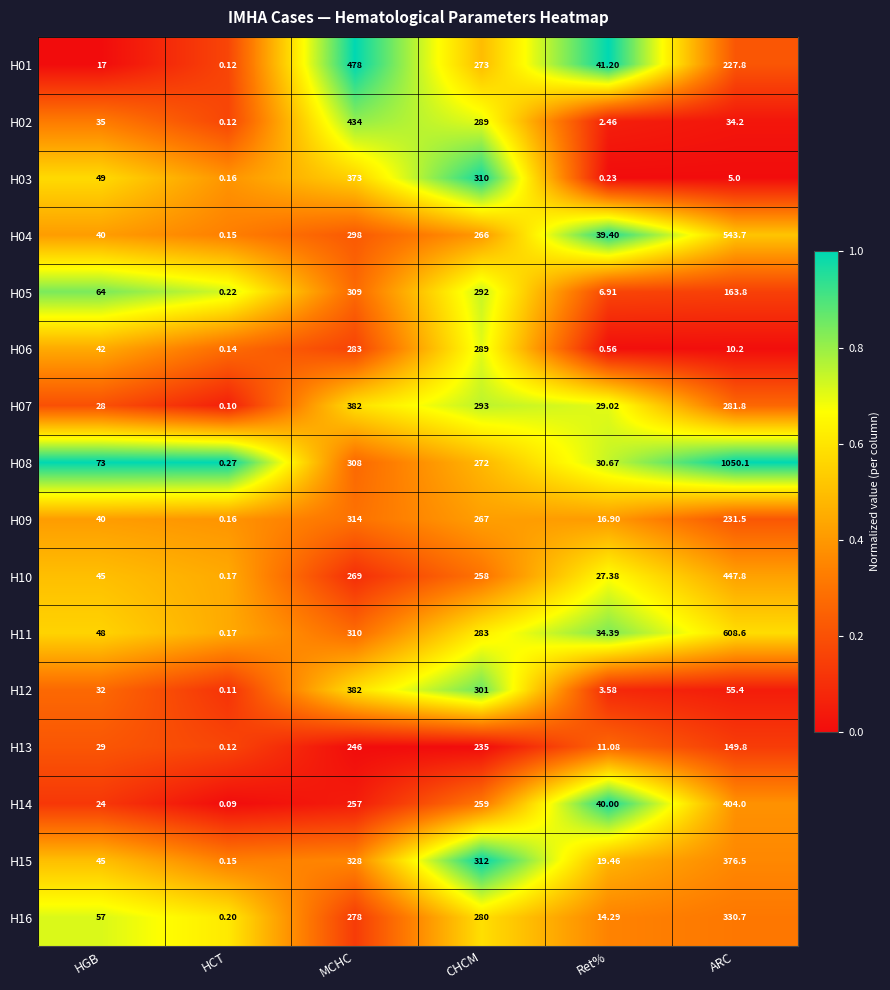

Rank the categories by H16 value from highest to lowest.

ARC, CHCM, MCHC, HGB, Ret%, HCT